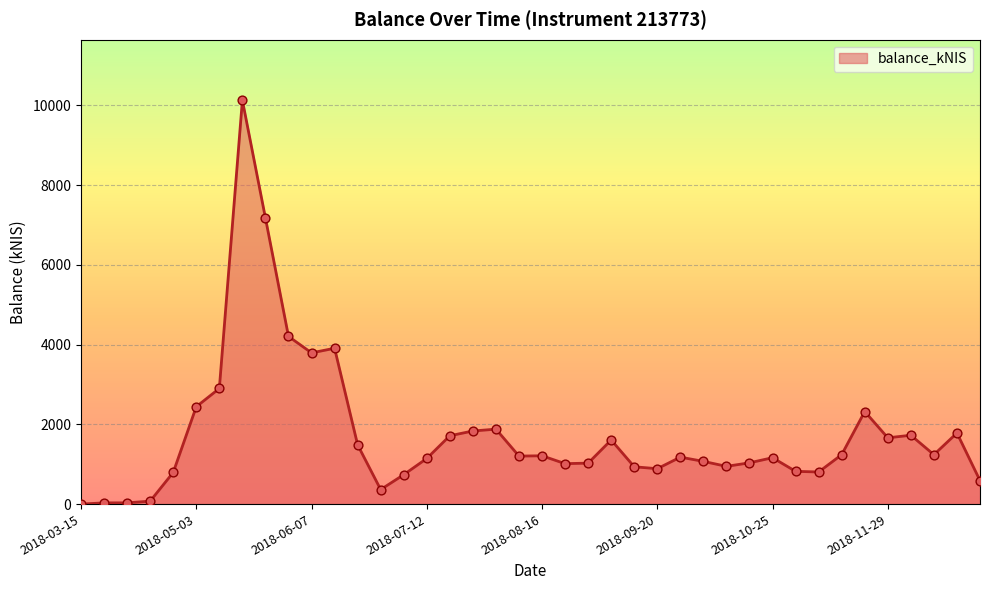

What is the difference between the maximum and minimum values?

10124.4